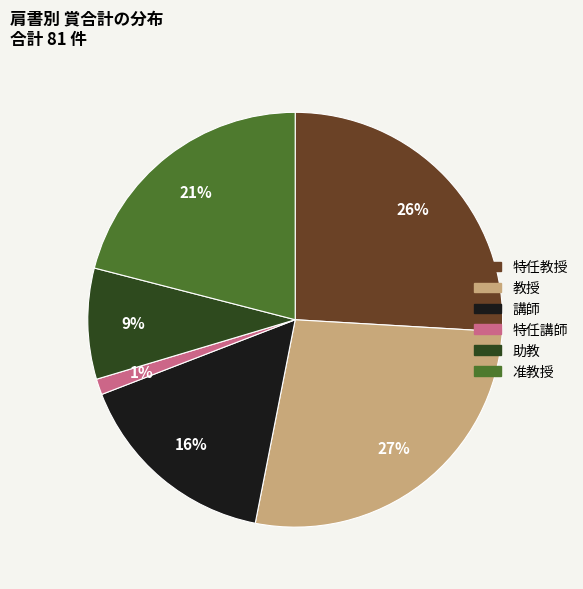

True or false: 講師 accounts for 2% of the total.

False